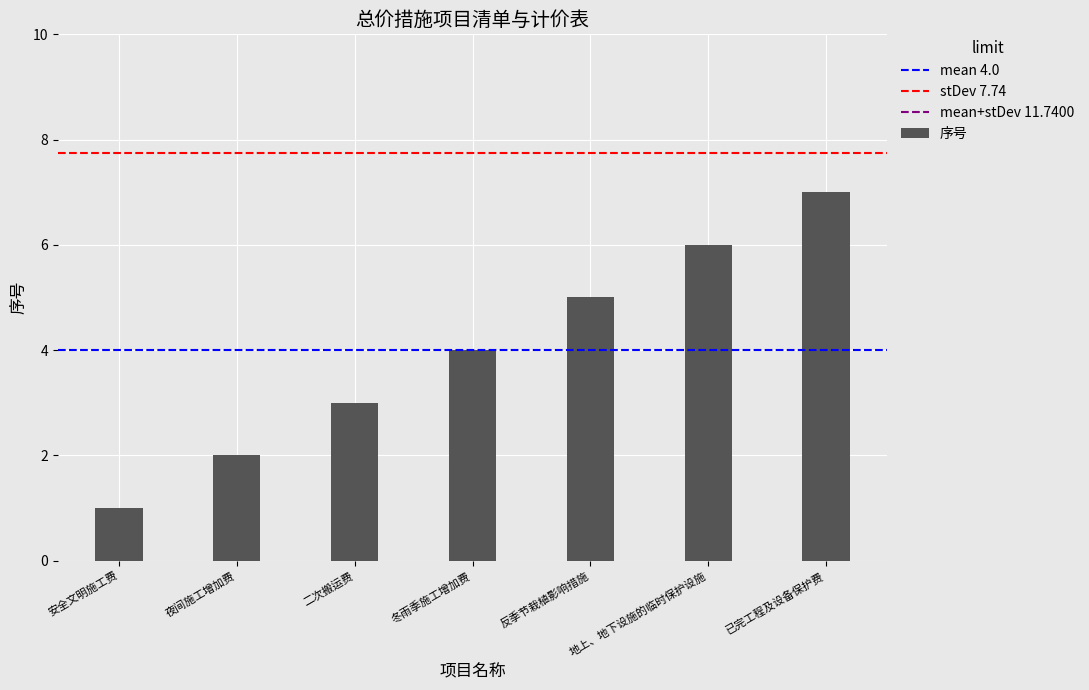

What value does the data have at 二次搬运费?

3